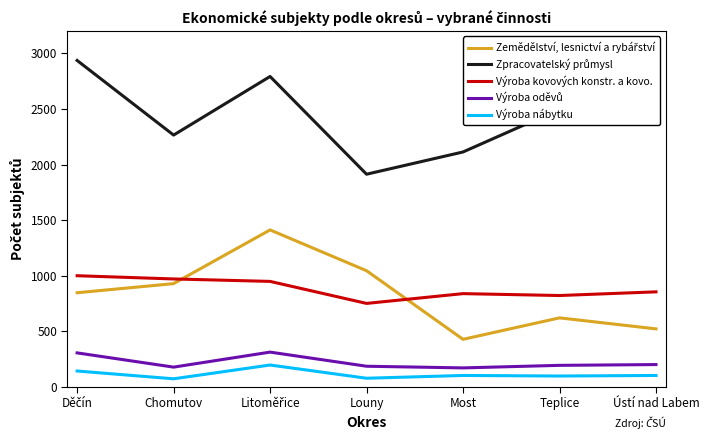

True or false: Výroba nábytku and Výroba kovových konstr. a kovo. cross at least once.

False